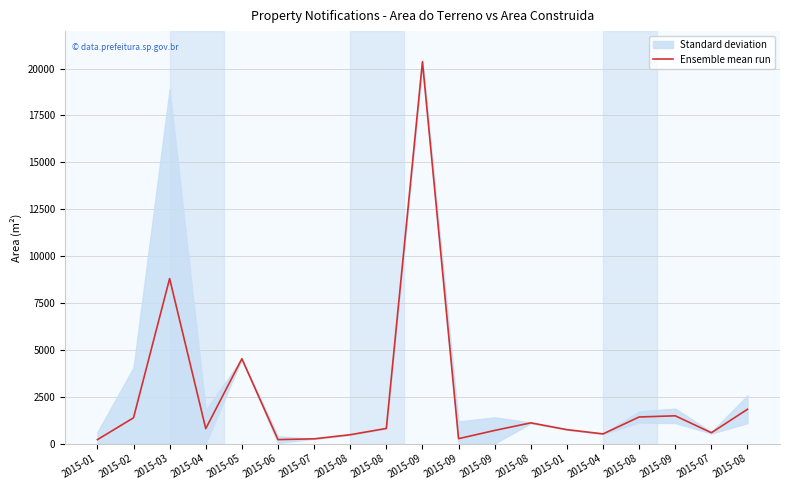

What is the sum of all values?

46429